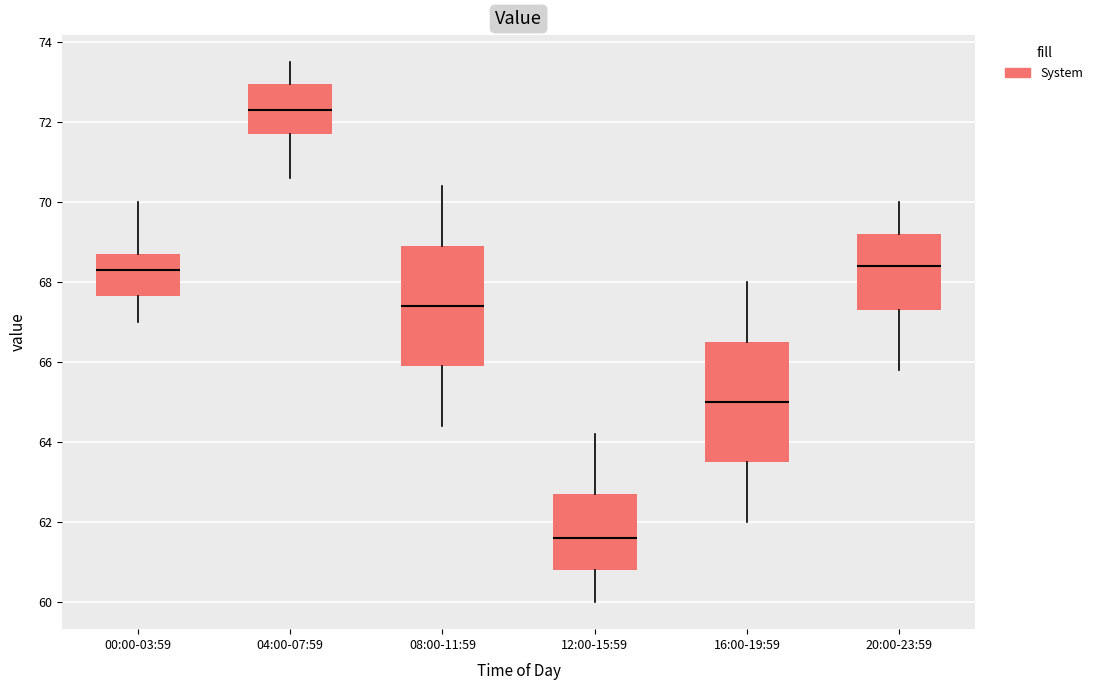

Where is the upper edge of the box for 00:00-03:59 on the y-axis? The values are not printed on the chart, so give them approximately, as read against the axis.

68.8